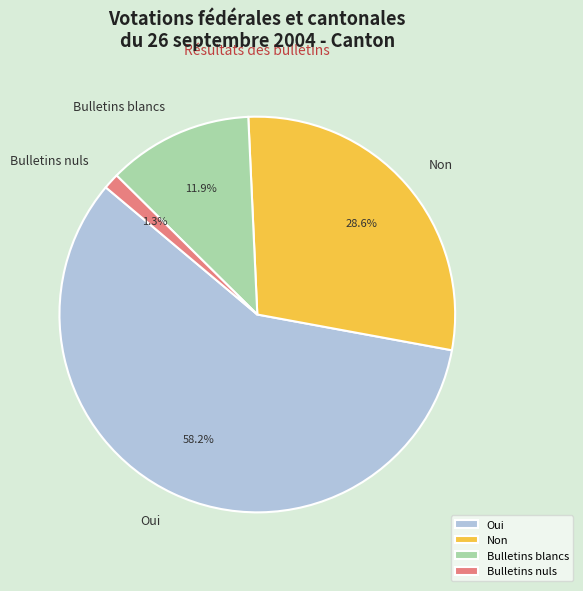

How many slices are in this pie chart?

4